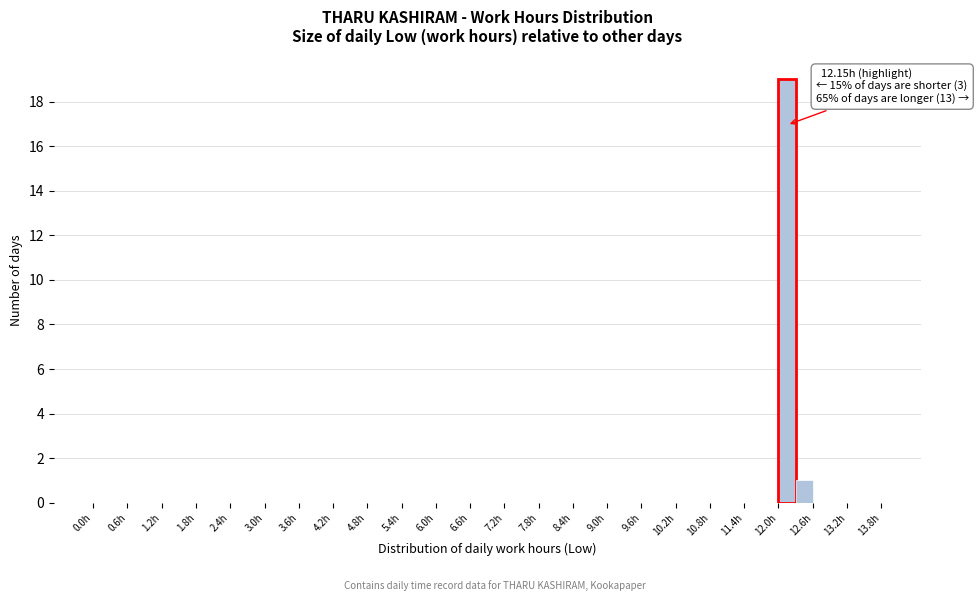

Around what value on the x-axis is the tallest bar? Give the approximate position of its centre, as read against the axis.

12.2